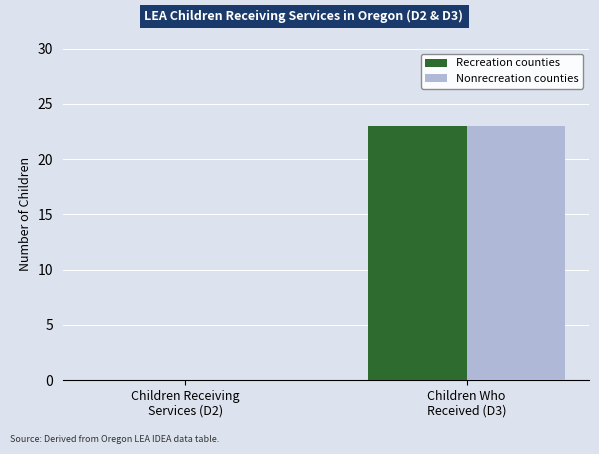

How many values in Recreation counties are above zero?

1